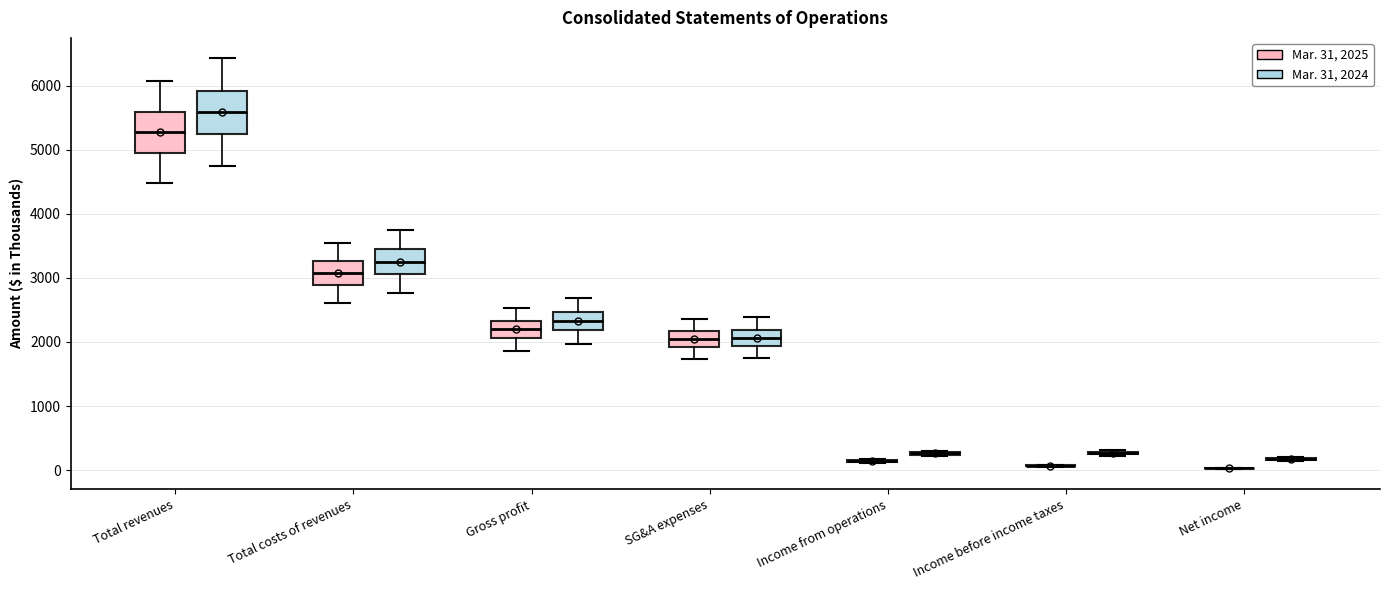

Reading left to right, transcribe this box plot: for each box, give where its median line is, the range the box spans, and where its two whiskers end, as read against the y-axis. The values are not printed on the chart, so give them approximately, as read against the axis.

Total revenues (Mar. 31, 2025): median 5300, box 5000 to 5600, whiskers 4500 to 6100
Total revenues (Mar. 31, 2024): median 5600, box 5200 to 5900, whiskers 4700 to 6400
Total costs of revenues (Mar. 31, 2025): median 3100, box 2900 to 3300, whiskers 2600 to 3500
Total costs of revenues (Mar. 31, 2024): median 3300, box 3100 to 3500, whiskers 2800 to 3700
Gross profit (Mar. 31, 2025): median 2200, box 2100 to 2300, whiskers 1900 to 2500
Gross profit (Mar. 31, 2024): median 2300, box 2200 to 2500, whiskers 2000 to 2700
SG&A expenses (Mar. 31, 2025): median 2100, box 1900 to 2200, whiskers 1700 to 2400
SG&A expenses (Mar. 31, 2024): median 2100, box 1900 to 2200, whiskers 1800 to 2400
Income from operations (Mar. 31, 2025): box collapsed to a line at 100, whiskers 100 to 200
Income from operations (Mar. 31, 2024): box collapsed to a line at 300, whiskers 200 to 300
Income before income taxes (Mar. 31, 2025): box collapsed to a line at 100, whiskers 100 to 100
Income before income taxes (Mar. 31, 2024): box collapsed to a line at 300, whiskers 200 to 300
Net income (Mar. 31, 2025): box collapsed to a line at 0, whiskers 0 to 0
Net income (Mar. 31, 2024): box collapsed to a line at 200, whiskers 100 to 200